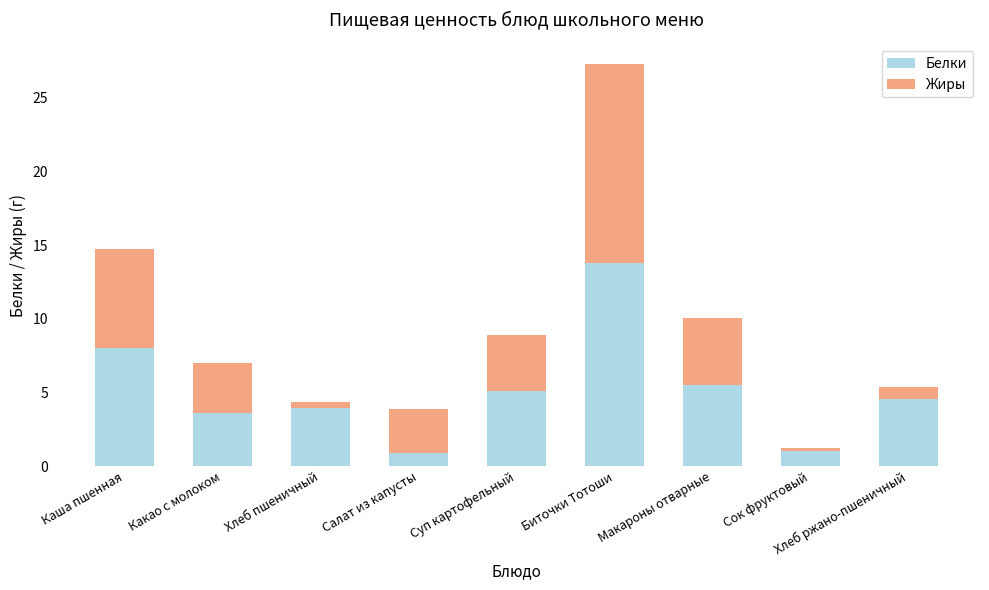

The Белки series shows 5.1 at Какао с молоком. True or false?

False